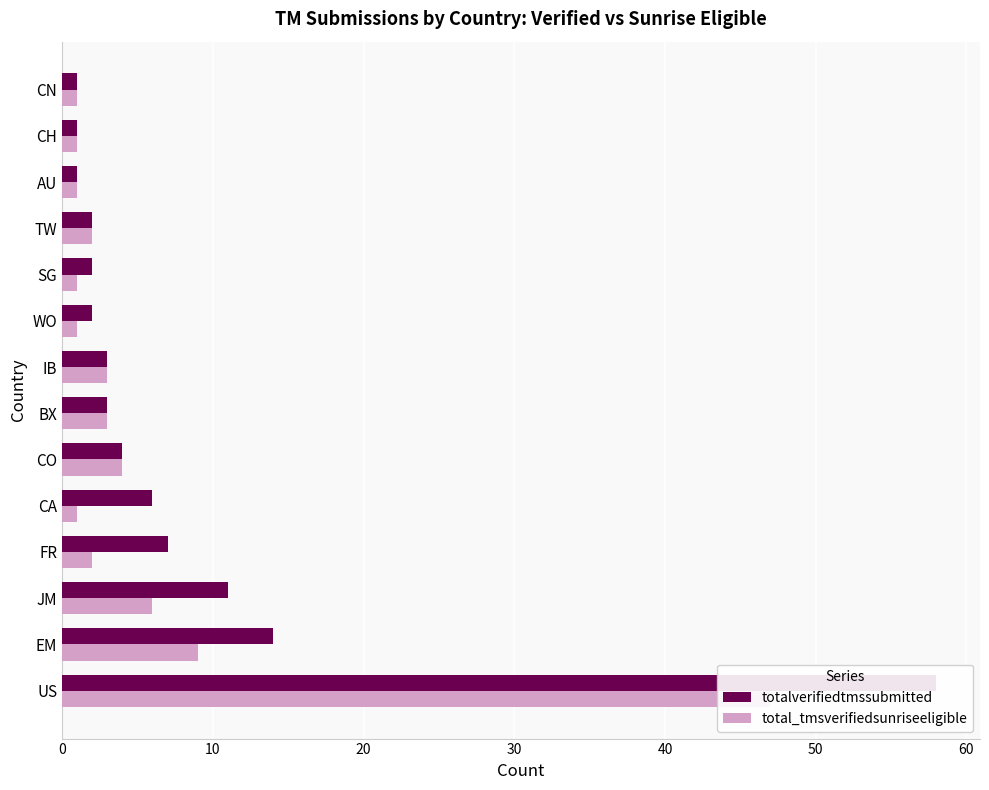

What is the sum of all totalverifiedtmssubmitted values?

115